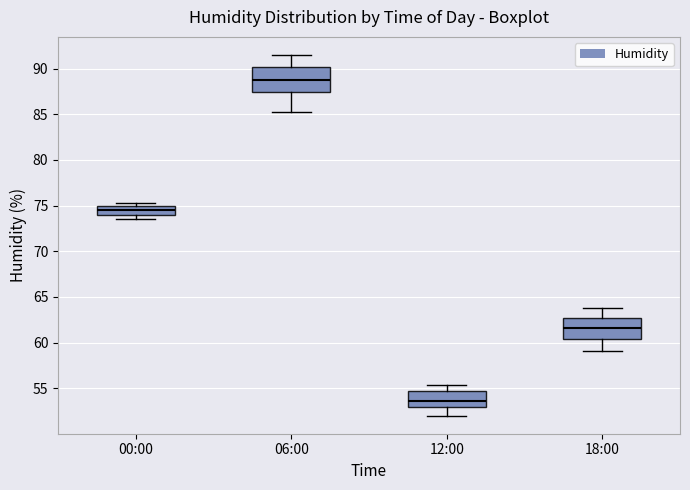

Reading left to right, transcribe this box plot: for each box, give where its median line is, the range the box spans, and where its two whiskers end, as read against the y-axis. The values are not printed on the chart, so give them approximately, as read against the axis.

00:00: median 74.5, box 74.0 to 75.0, whiskers 73.5 to 75.5
06:00: median 89.0, box 87.5 to 90.0, whiskers 85.5 to 91.5
12:00: median 53.5, box 53.0 to 54.5, whiskers 52.0 to 55.5
18:00: median 61.5, box 60.5 to 62.5, whiskers 59.0 to 64.0